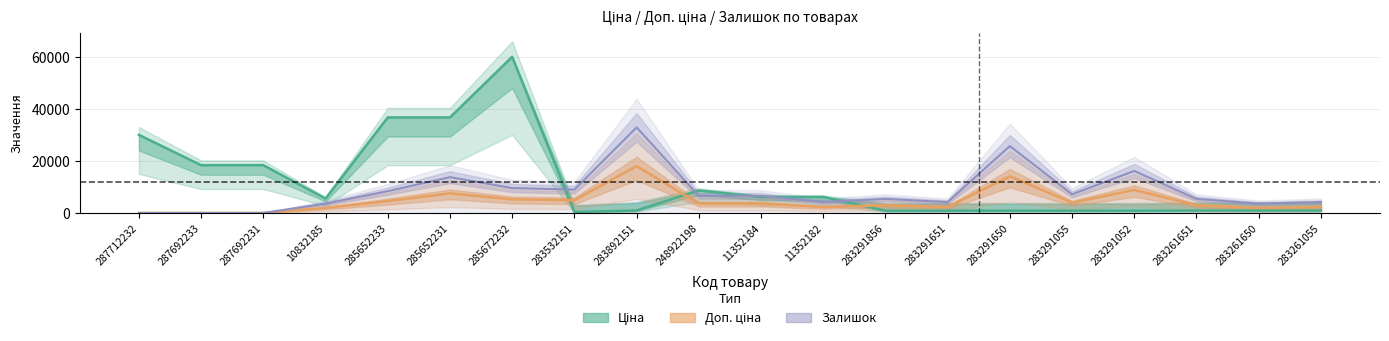

Does the chart display data point markers on the line(s)?

No